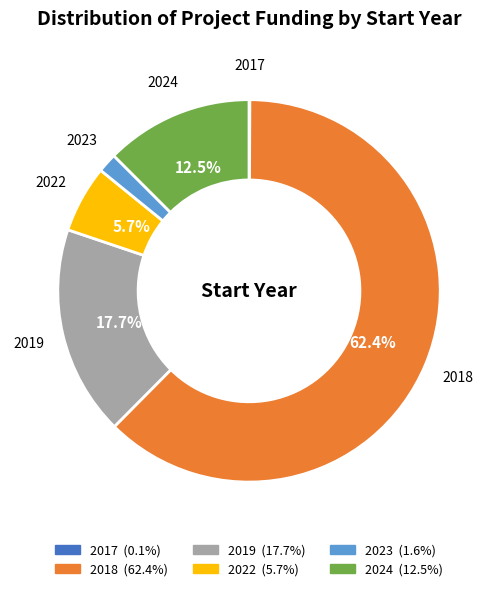

Does any single category account for the majority?

Yes